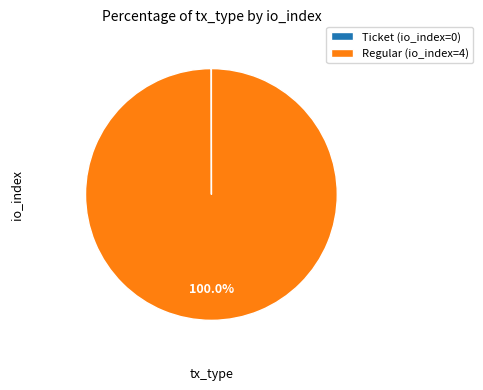

Which category accounts for the majority?

Regular (io_index=4)